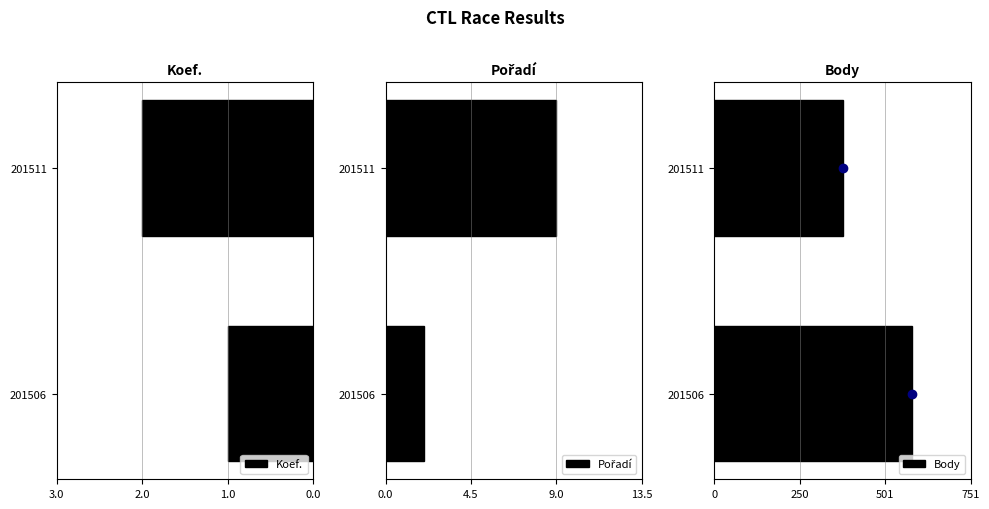

How many data points in Koef. are less than -1?

1